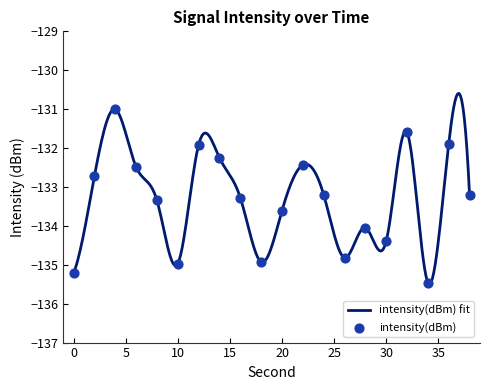

What is the change in value from 0 to 6?

+2.7